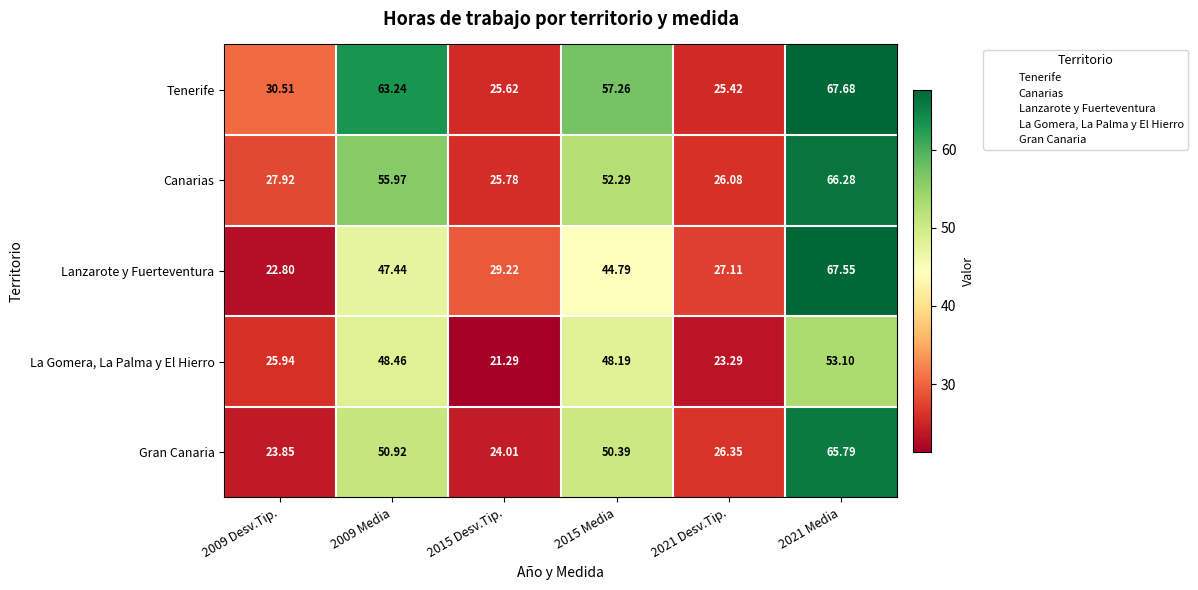

List the series in order of their peak value, highest first.

Tenerife, Lanzarote y Fuerteventura, Canarias, Gran Canaria, La Gomera, La Palma y El Hierro